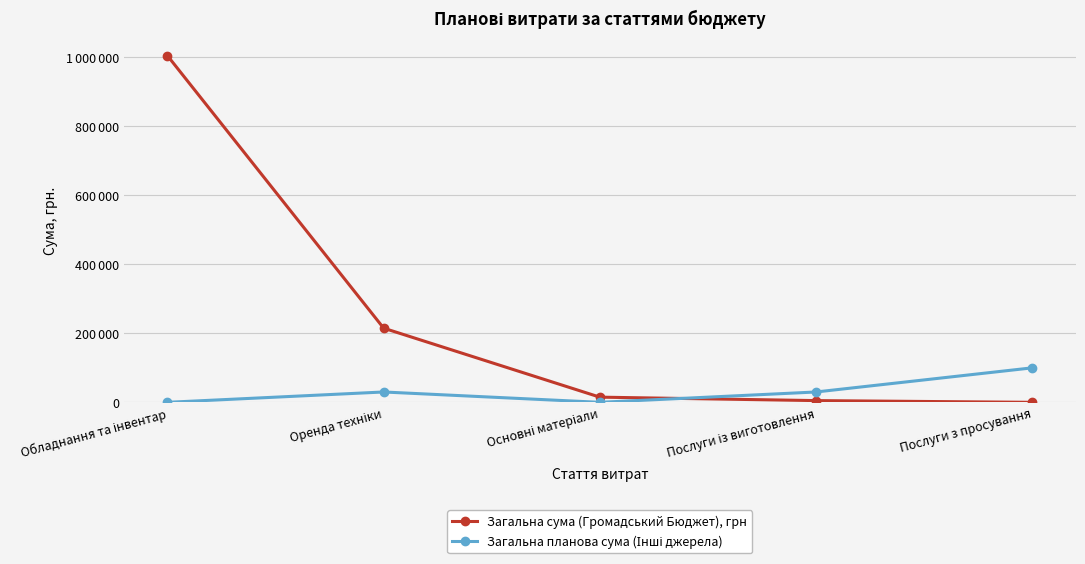

Where do Загальна сума (Громадський Бюджет), грн and Загальна планова сума (Інші джерела) first cross each other?

Основні матеріали and Послуги із виготовлення